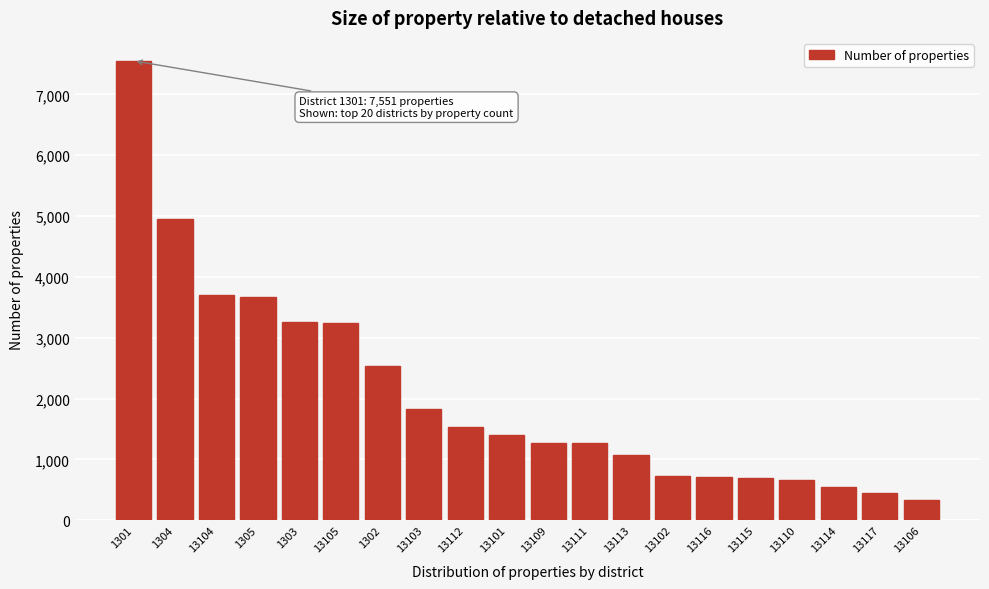

What is the approximate value at 13114?

546